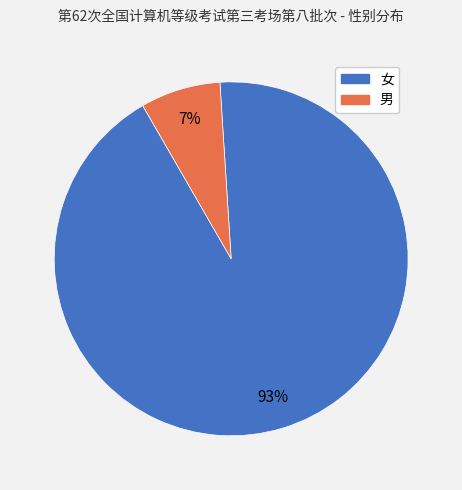

Does 男 account for over 50% of the chart?

No